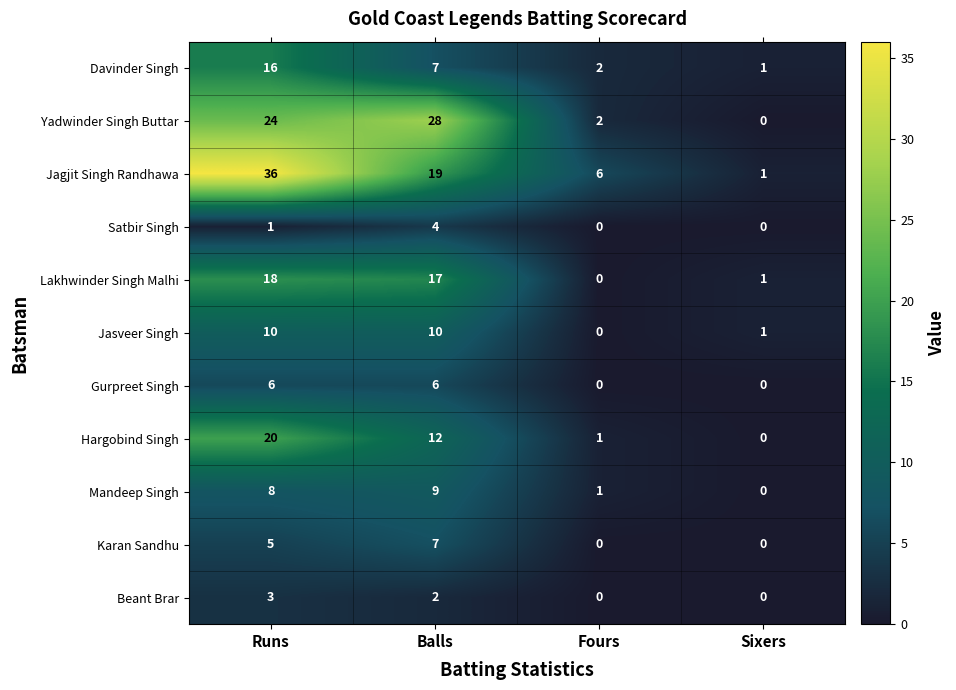

Is it true that Yadwinder Singh Buttar equals 44 at Balls?

False